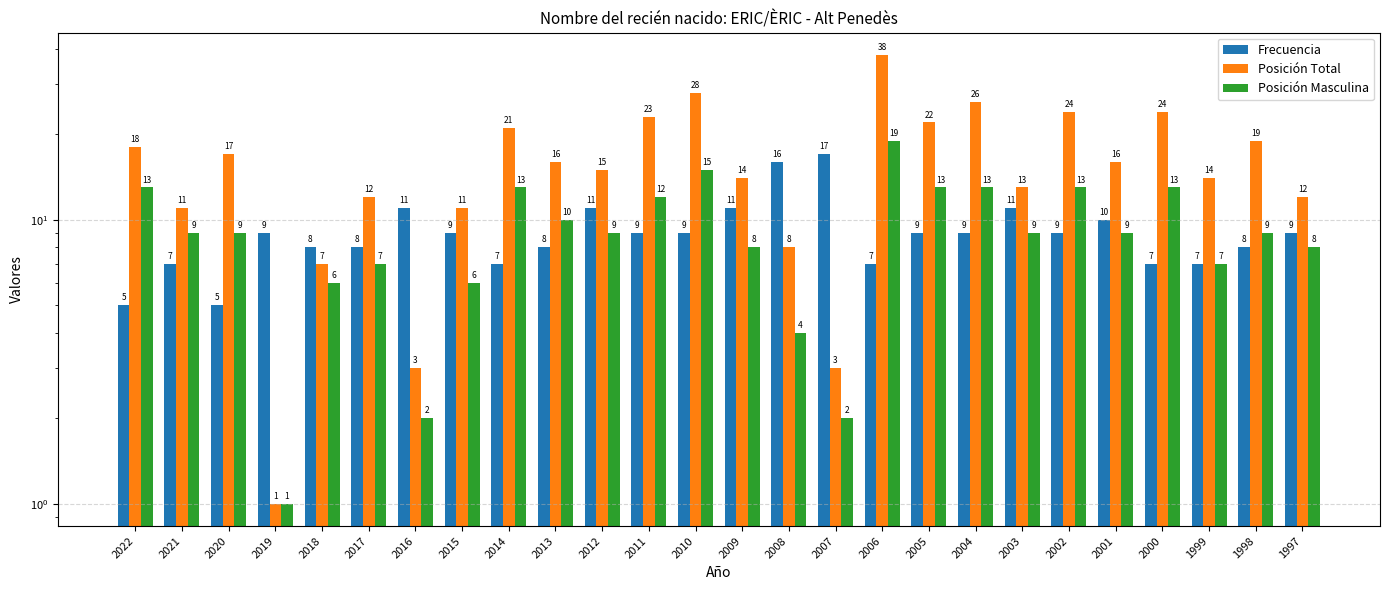

Reading left to right, extract all data points from this chart.

Frecuencia: 5	7	5	9	8	8	11	9	7	8	11	9	9	11	16	17	7	9	9	11	9	10	7	7	8	9
Posición Total: 18	11	17	1	7	12	3	11	21	16	15	23	28	14	8	3	38	22	26	13	24	16	24	14	19	12
Posición Masculina: 13	9	9	1	6	7	2	6	13	10	9	12	15	8	4	2	19	13	13	9	13	9	13	7	9	8